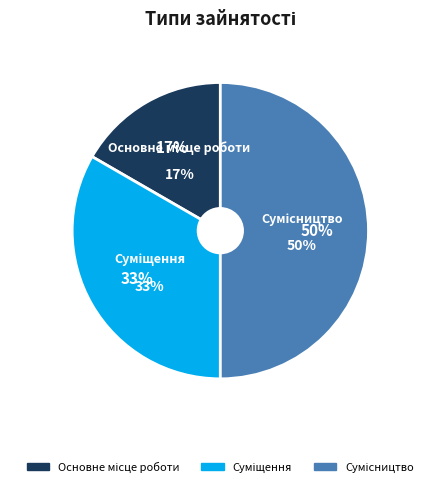

What is the smallest slice in the pie chart?

Основне місце роботи